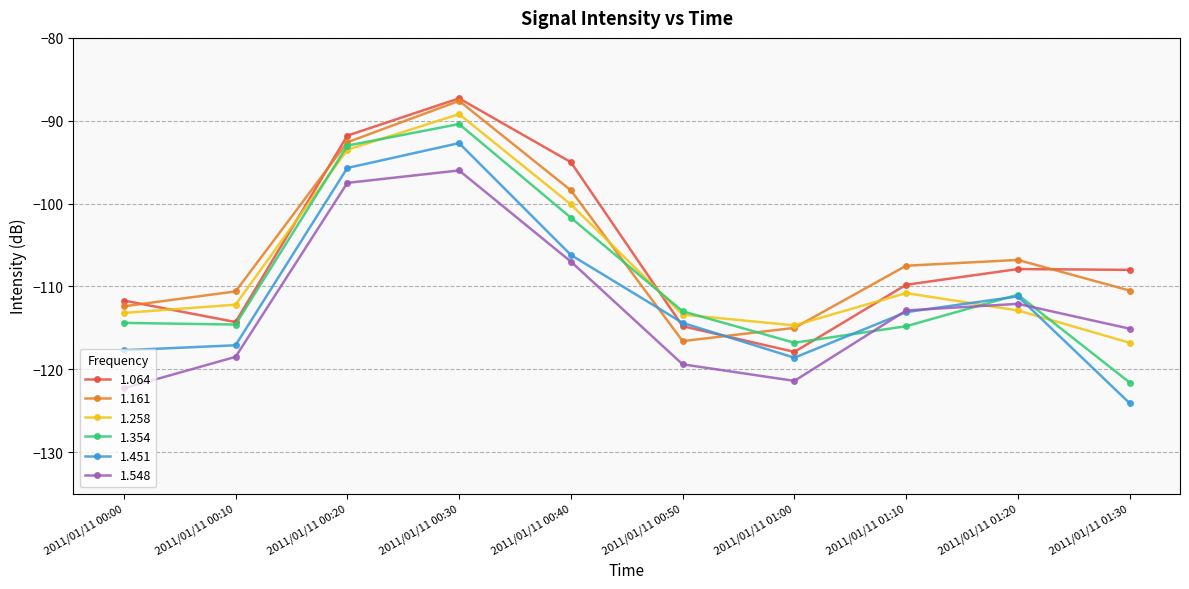

What is the difference between the highest and lowest values at 2011/01/11 00:50?

6.4